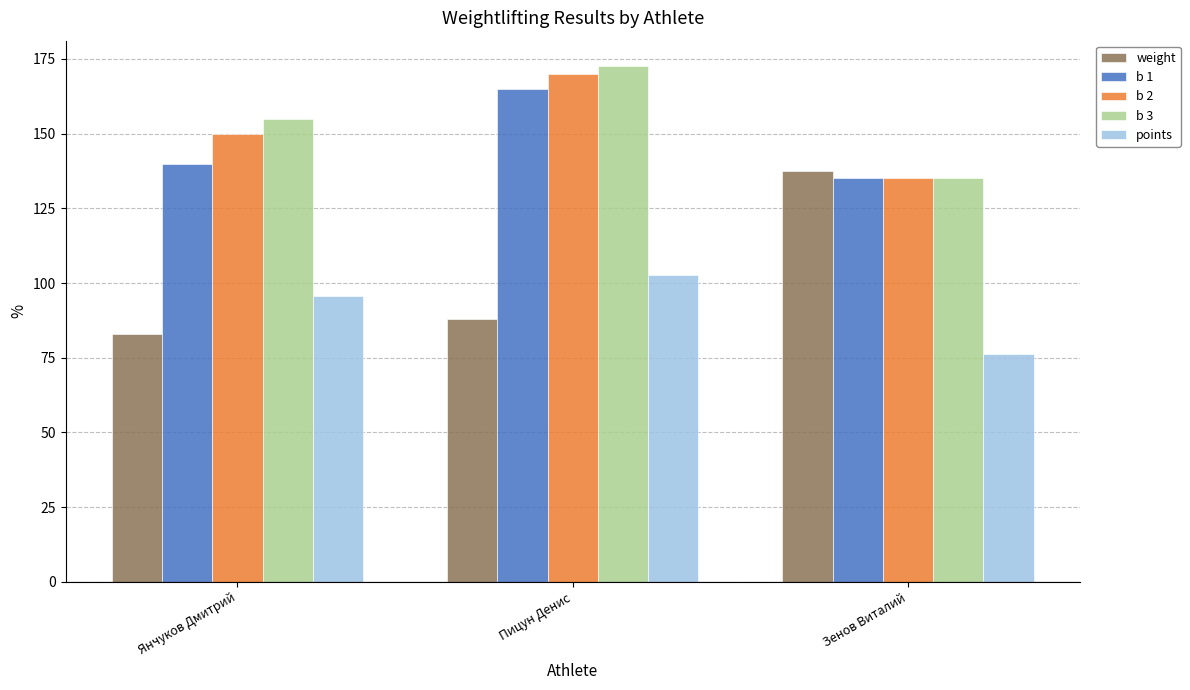

True or false: points has a value of 26.7 at Пицун Денис.

False